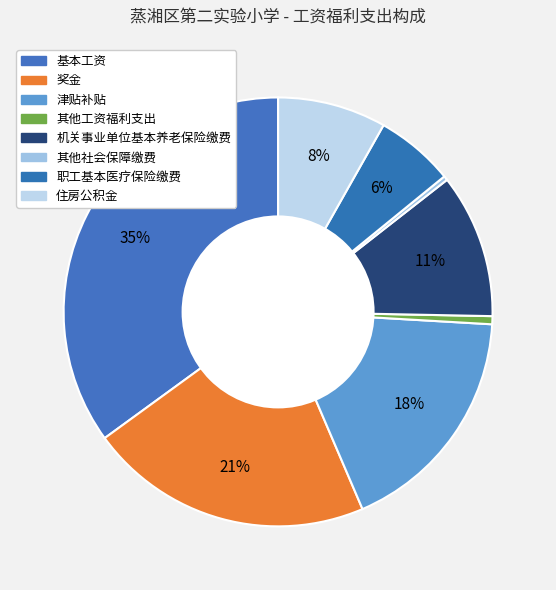

To the nearest percent, what is the combined percentage of 基本工资 and 津贴补贴?

53%